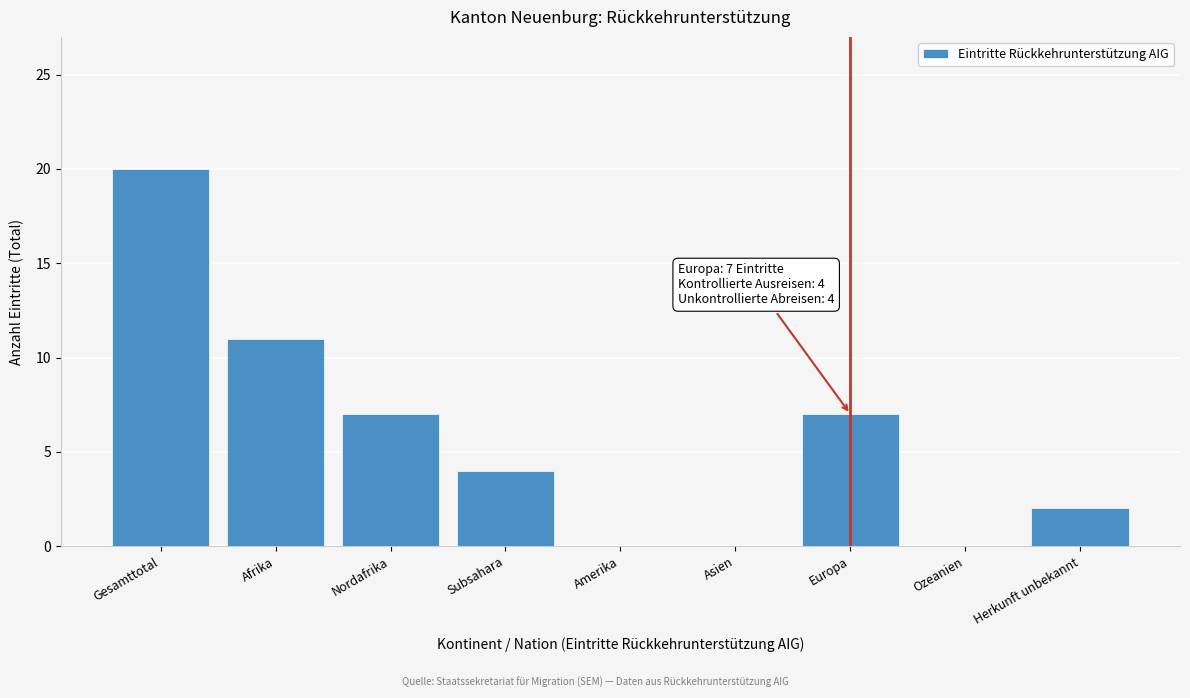

Reading left to right, what are all the values shown in this chart?

Gesamttotal=20	Afrika=11	Nordafrika=7	Subsahara=4	Amerika=0	Asien=0	Europa=7	Ozeanien=0	Herkunft unbekannt=2